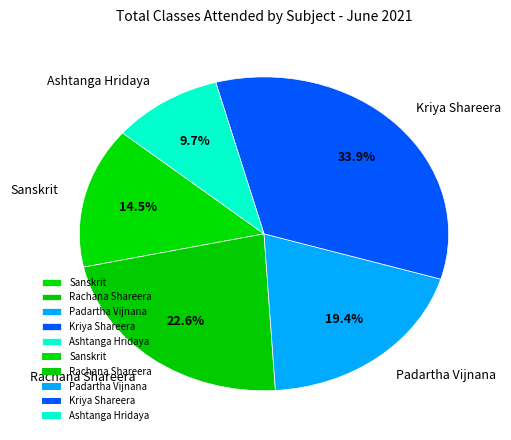

Which has a higher value, Kriya Shareera or Sanskrit?

Kriya Shareera